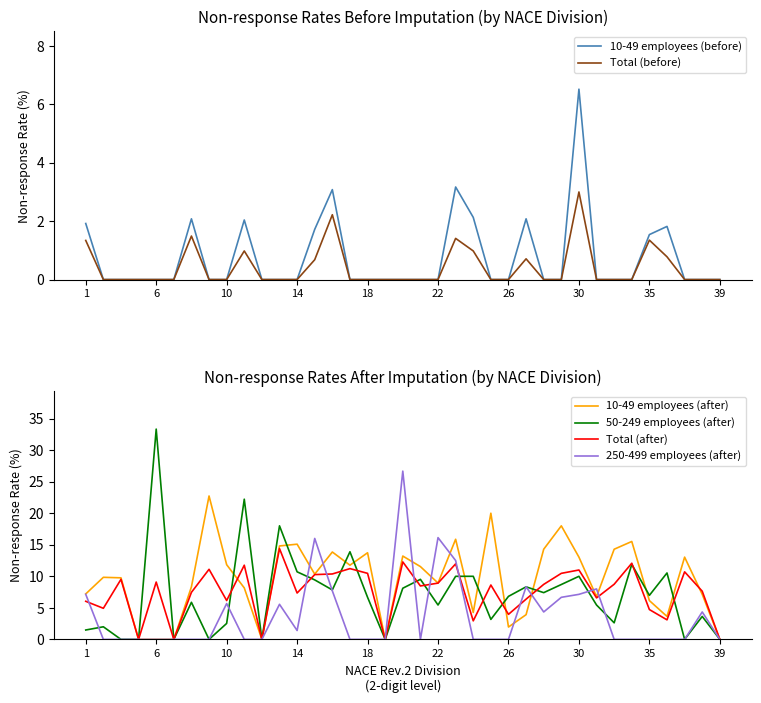

True or false: 50-249 employees (after) and Total (before) intersect in this chart.

False